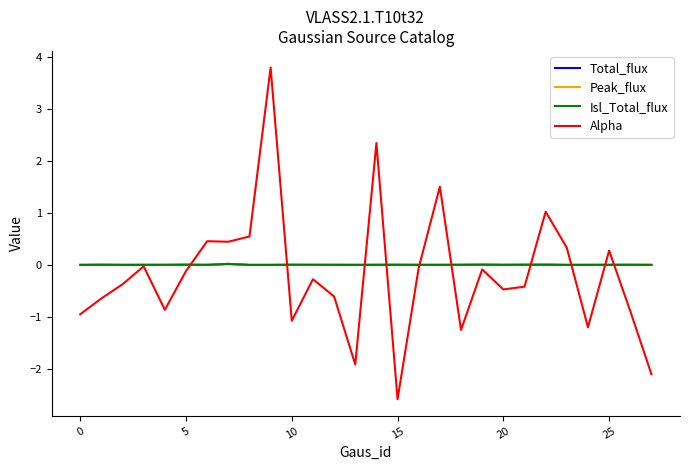

What is the greatest value displayed?

3.8